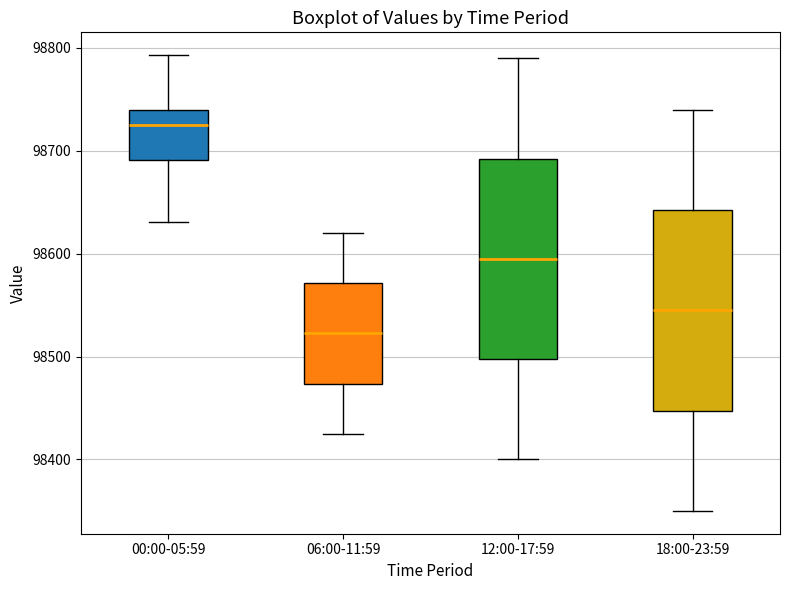

Reading left to right, transcribe this box plot: for each box, give where its median line is, the range the box spans, and where its two whiskers end, as read against the y-axis. The values are not printed on the chart, so give them approximately, as read against the axis.

00:00-05:59: median 98730, box 98690 to 98740, whiskers 98630 to 98790
06:00-11:59: median 98520, box 98470 to 98570, whiskers 98430 to 98620
12:00-17:59: median 98600, box 98500 to 98690, whiskers 98400 to 98790
18:00-23:59: median 98550, box 98450 to 98640, whiskers 98350 to 98740